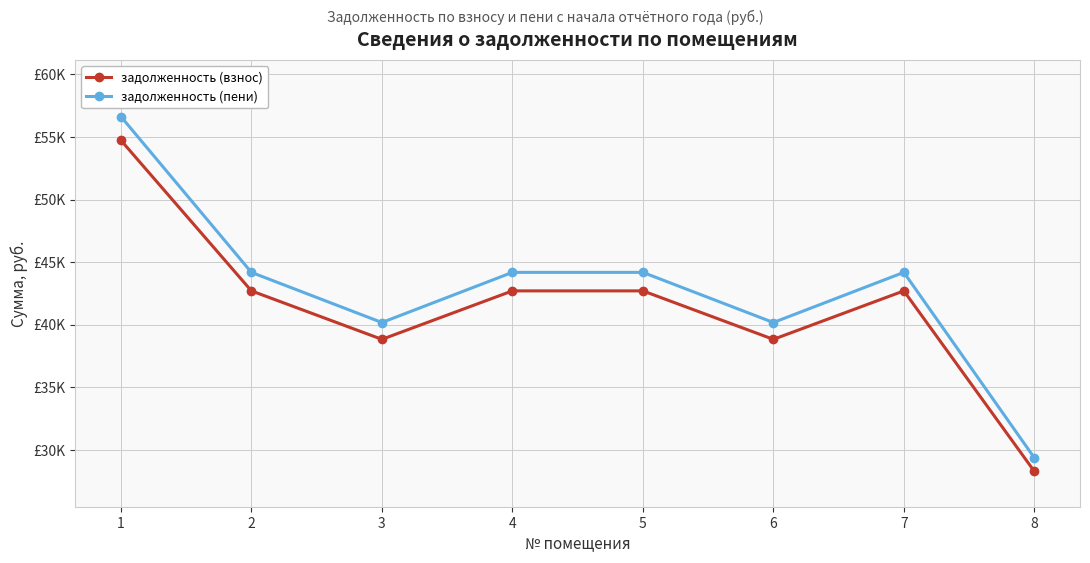

Does the chart have visible grid lines?

Yes